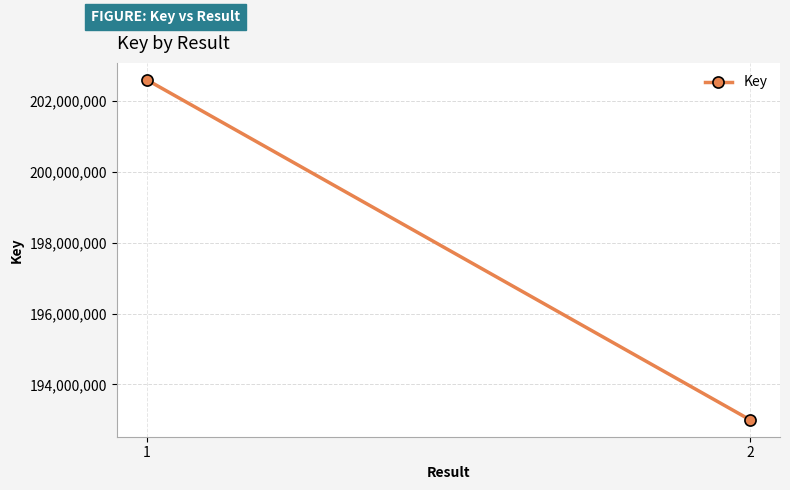

The value at 2 is 193002910. True or false?

True